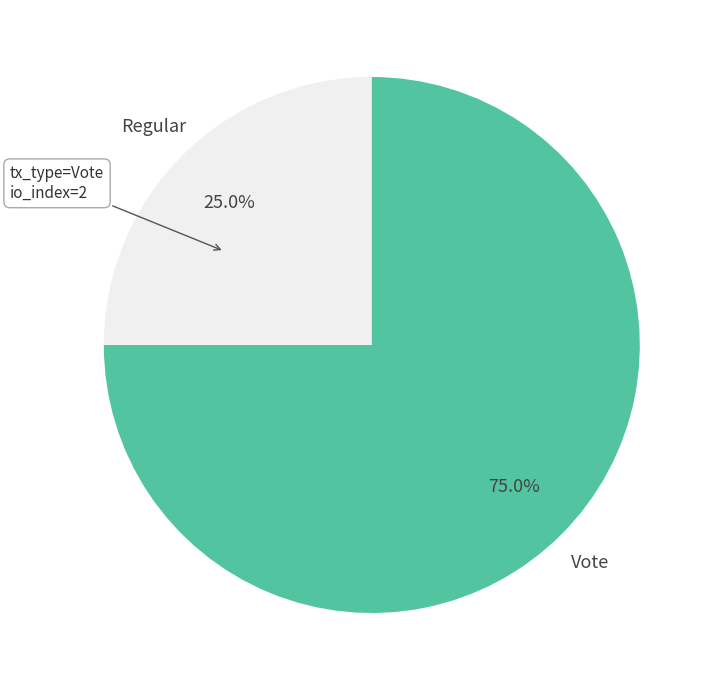

Rank the categories by value from lowest to highest.

Regular, Vote